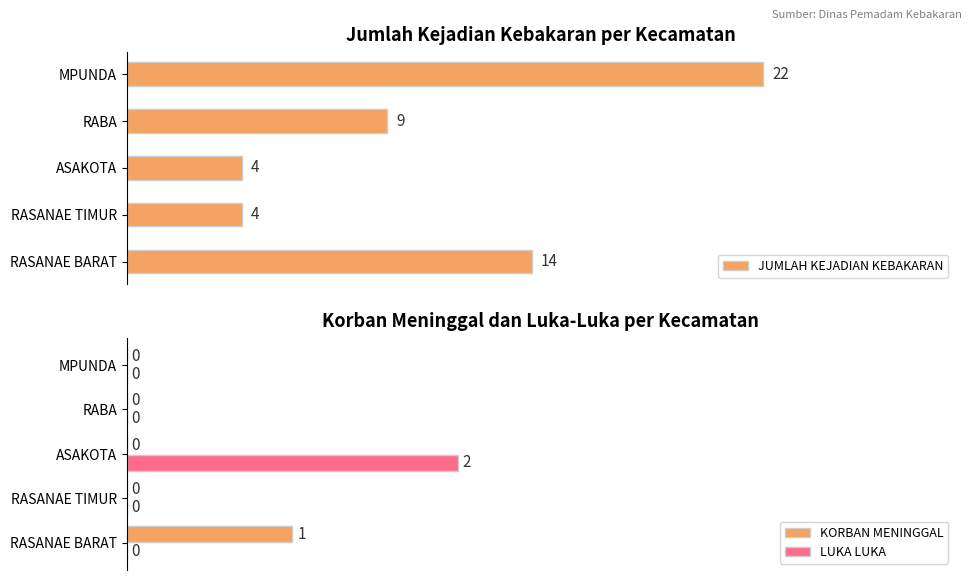

What is the highest value of the JUMLAH KEJADIAN KEBAKARAN series?

22